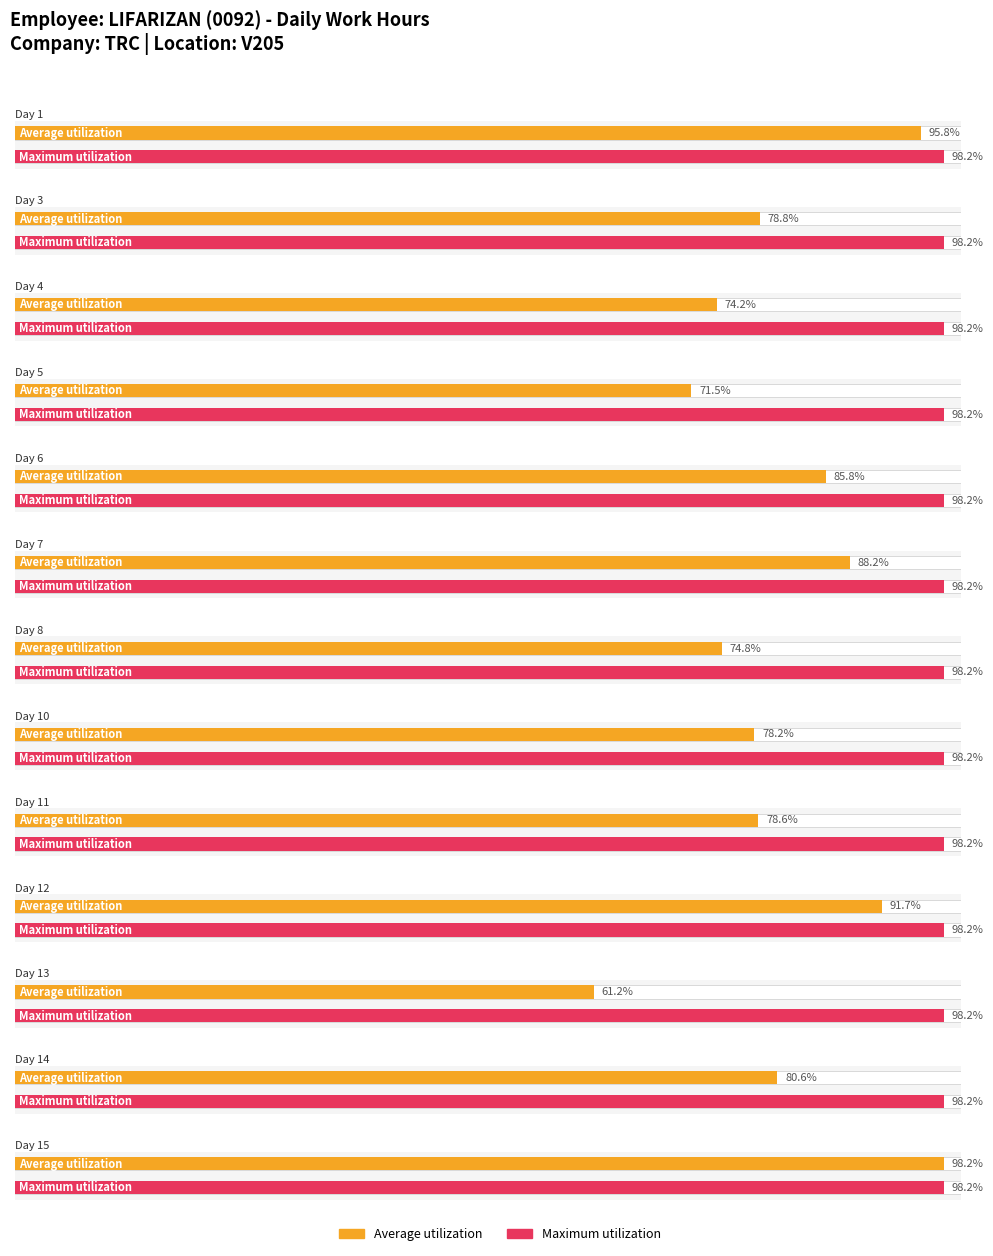

At which category does the chart reach its peak across all series?

Day 15